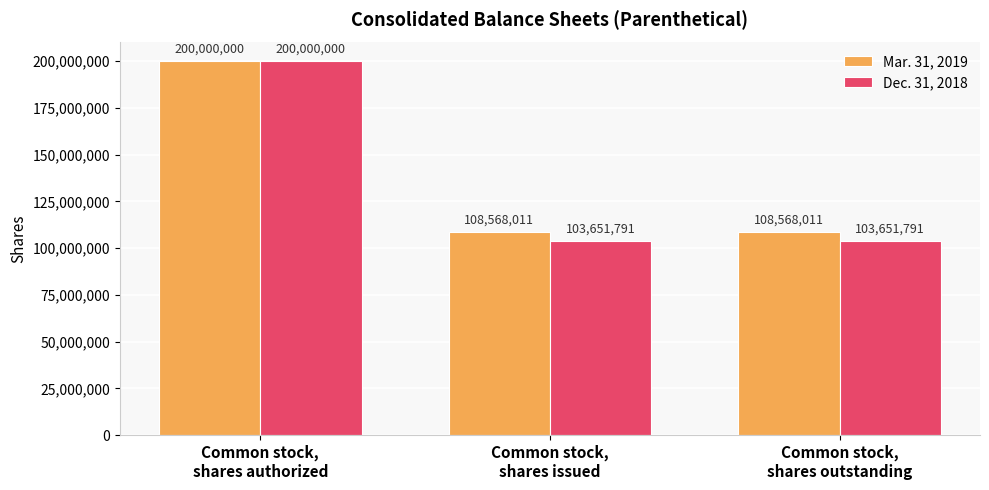

Read the Dec. 31, 2018 value at Common stock,
shares issued.

103651791